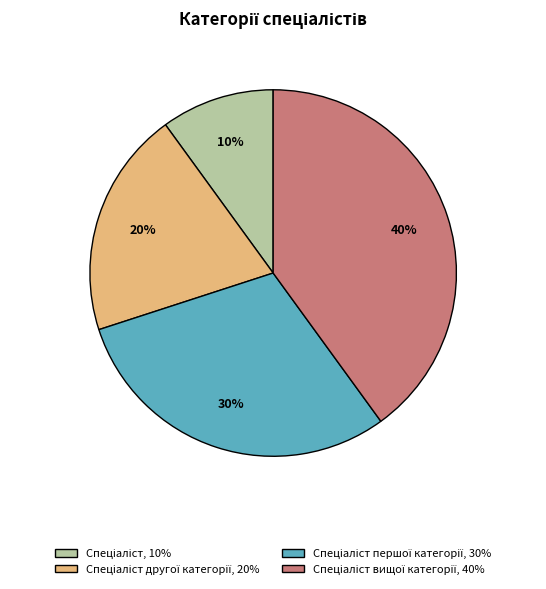

To the nearest percent, what is the average slice percentage?

25%